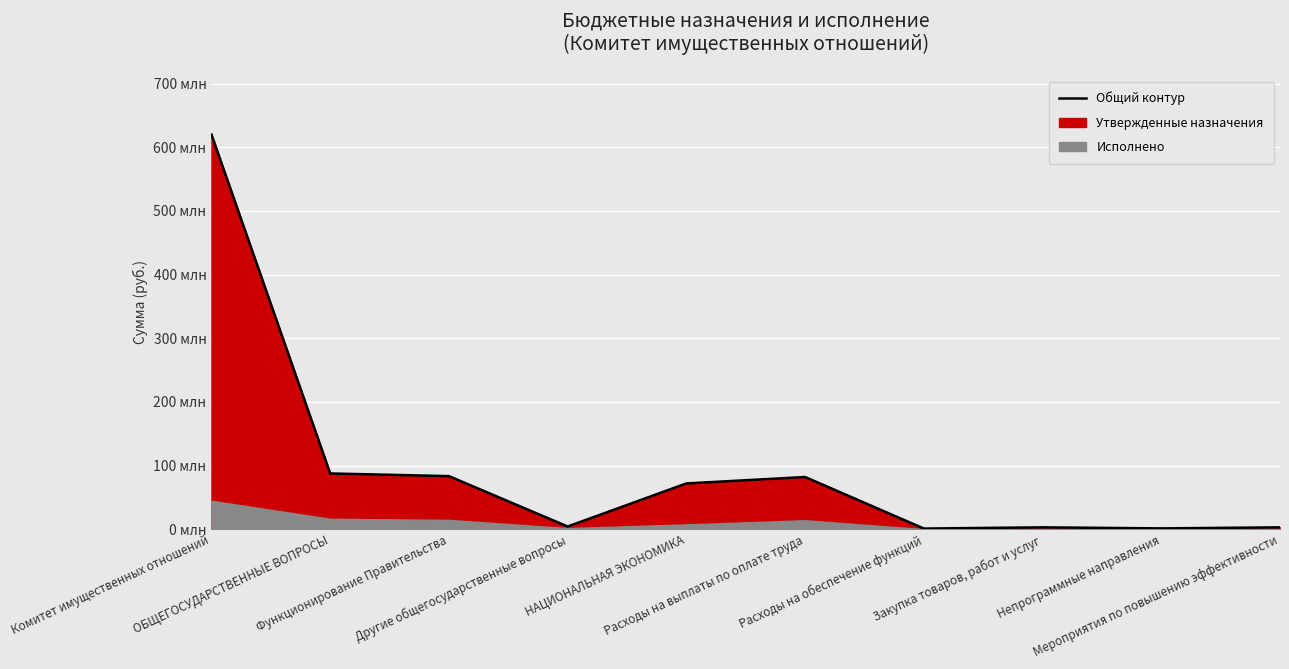

List the labels in order of value, smallest first.

Расходы на обеспечение функций, Непрограммные направления, Закупка товаров, работ и услуг, Мероприятия по повышению эффективности, Другие общегосударственные вопросы, НАЦИОНАЛЬНАЯ ЭКОНОМИКА, Расходы на выплаты по оплате труда, Функционирование Правительства, ОБЩЕГОСУДАРСТВЕННЫЕ ВОПРОСЫ, Комитет имущественных отношений